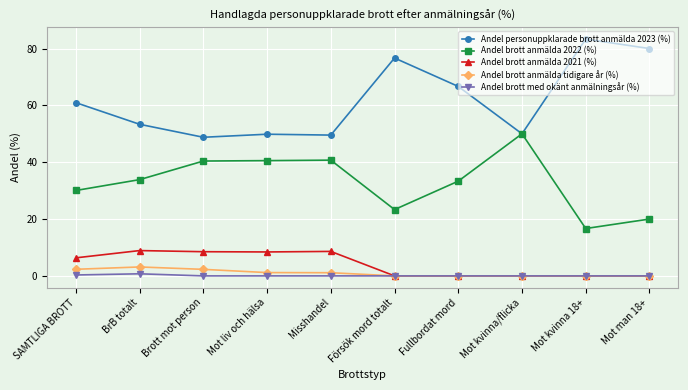

How many lines are shown in the chart?

5